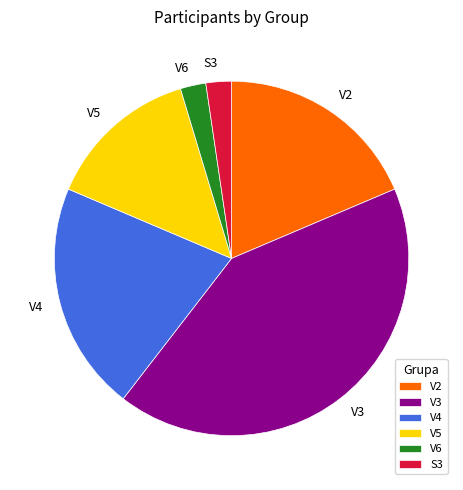

The V5 slice represents 14% of the pie. True or false?

True